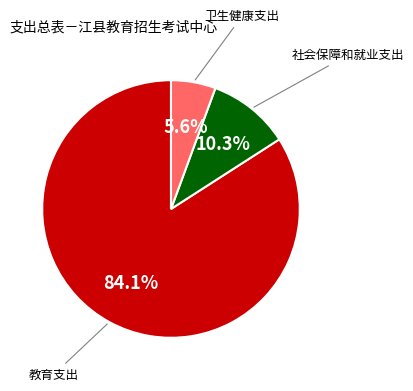

Is there any slice that represents more than half of the pie?

Yes